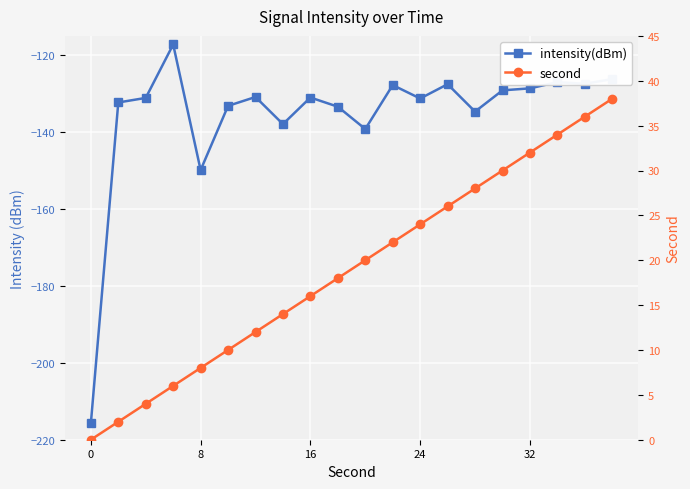

How many distinct data groups are displayed?

2